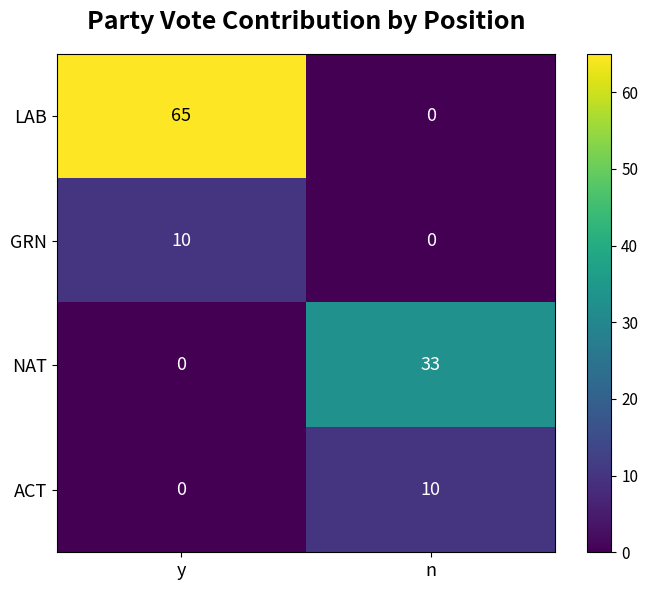

Between y and n, which series saw the biggest shift?

LAB